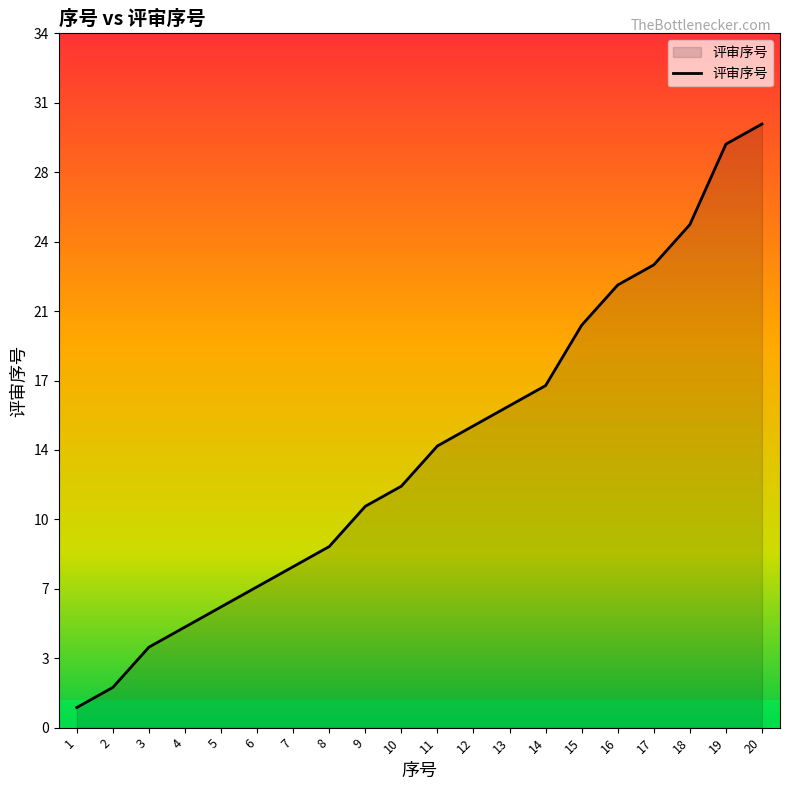

What is the change in value from 4 to 13?

+11